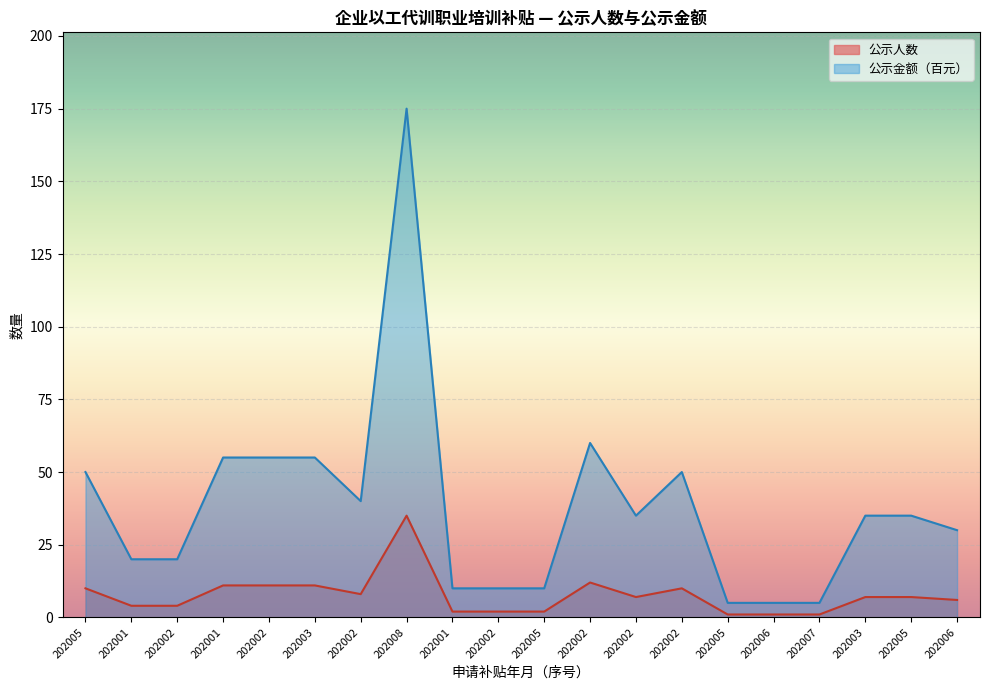

True or false: 公示人数 has more than 0 points higher than both neighbors.

True